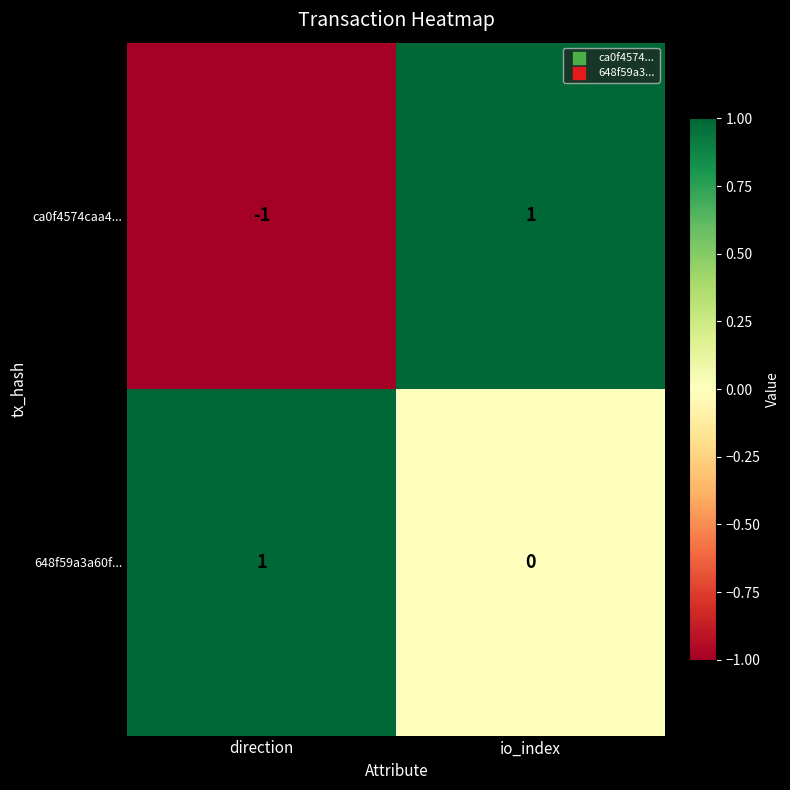

At which category does the chart reach its minimum across all series?

direction